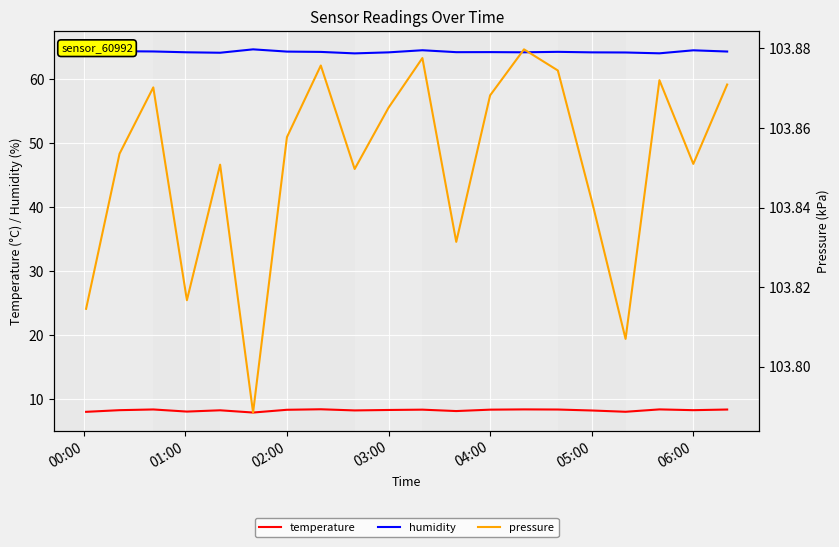

True or false: temperature and humidity cross at least once.

False